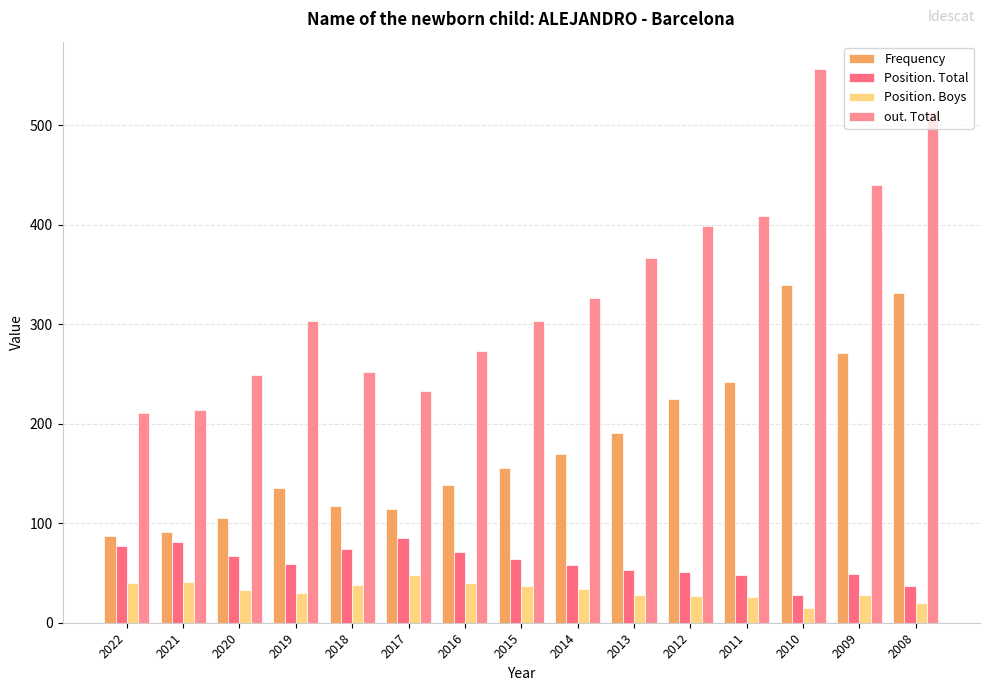

Does the chart contain stacked bars?

No